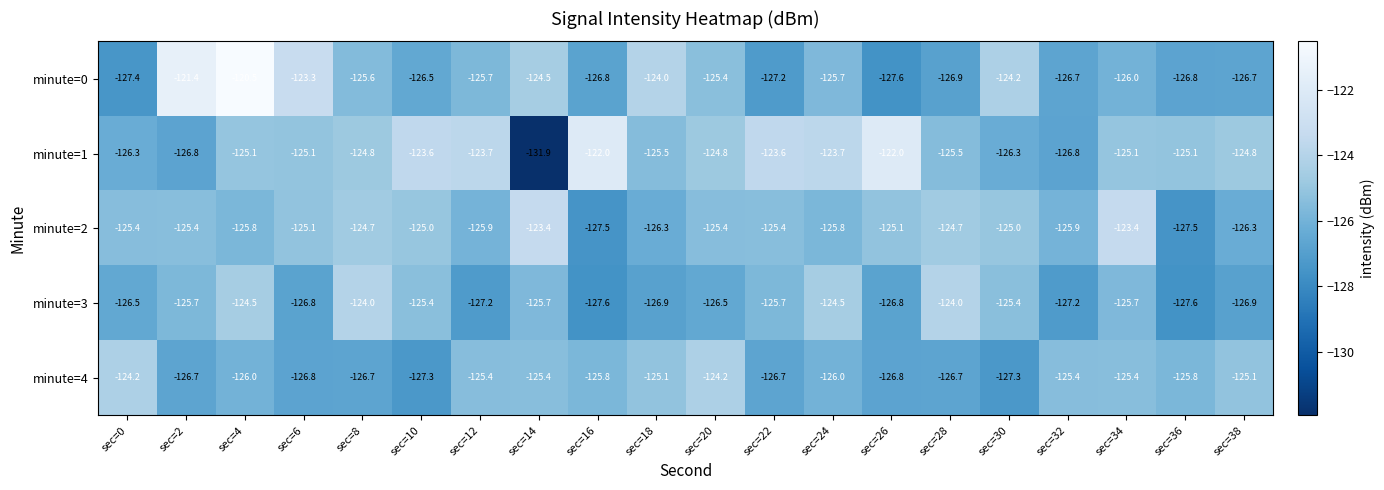

At which category is the sum across all series the highest?

sec=4